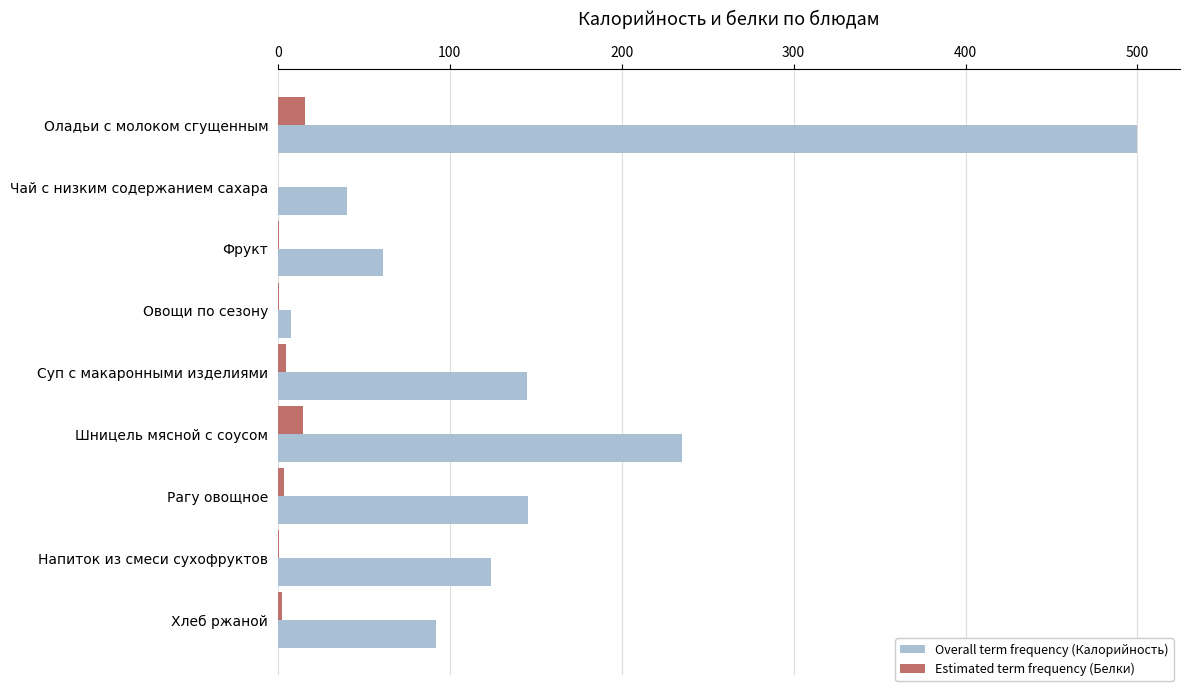

What is the maximum value for Overall term frequency (Калорийность)?

499.8